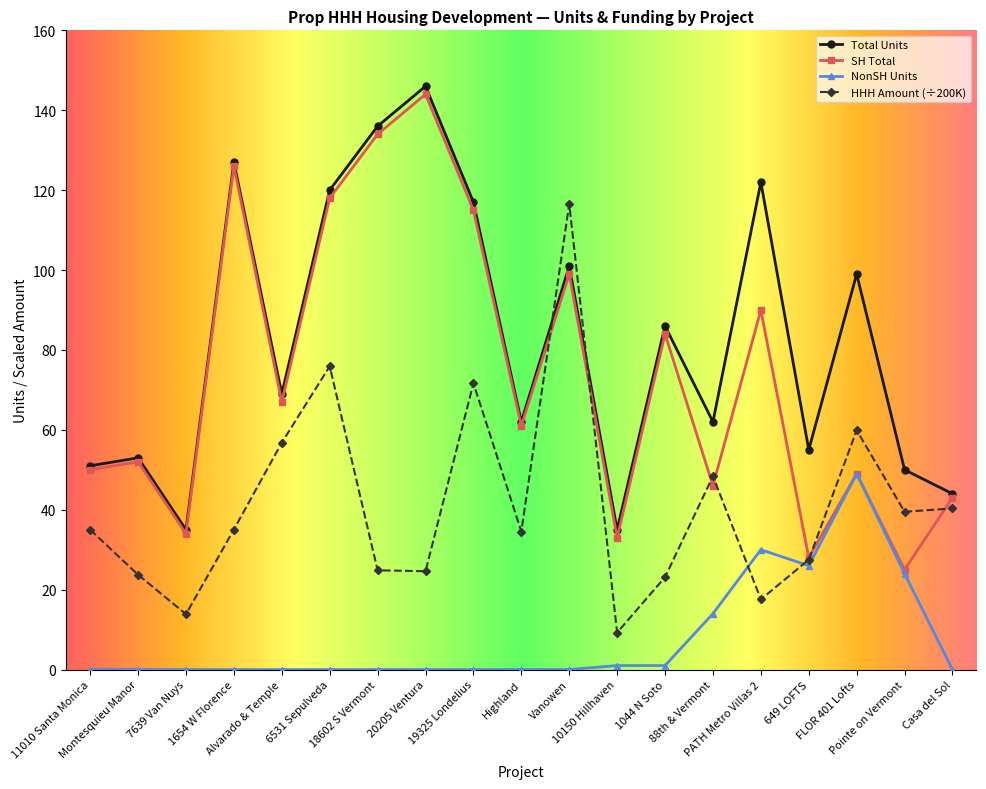

The Total Units series shows 83.7 at 20205 Ventura. True or false?

False